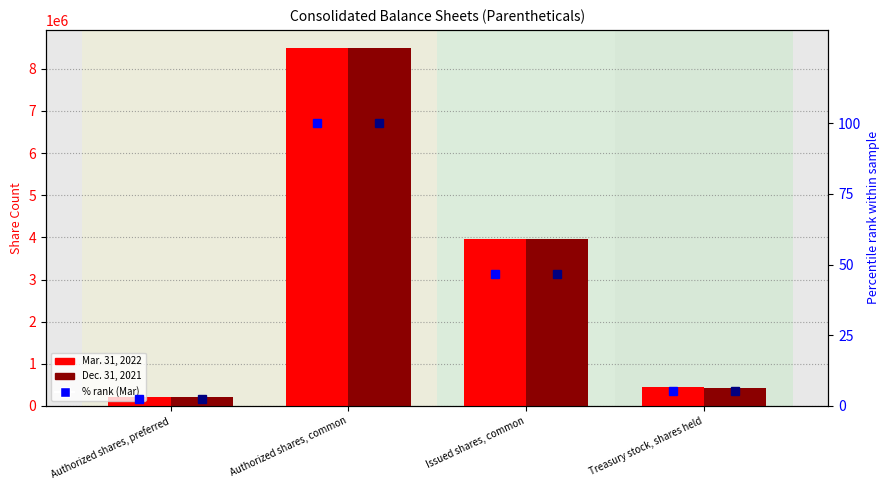

At Treasury stock, shares held, list the series in order from largest to smallest.

Mar. 31, 2022, Dec. 31, 2021, % Mar. 31, 2022, % Dec. 31, 2021